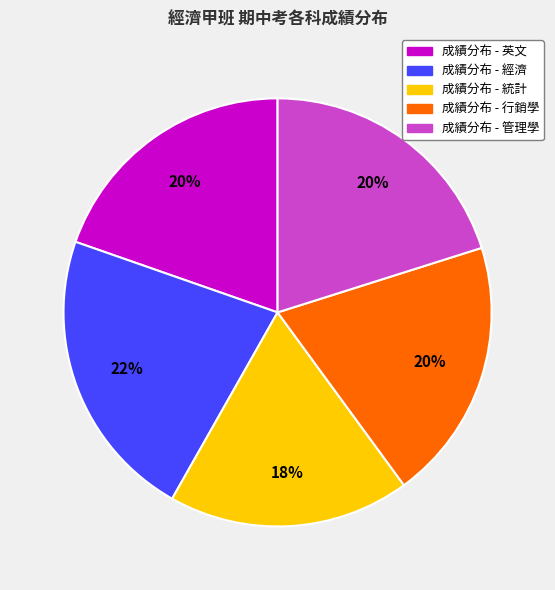

Is there any slice that represents more than half of the pie?

No